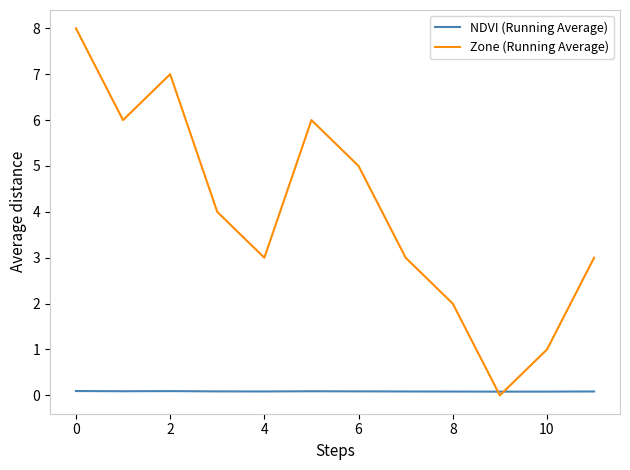

Which series has the widest spread of values?

Zone (Running Average)